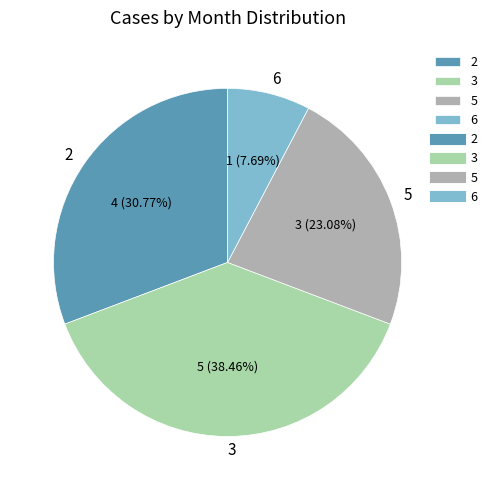

Which has a higher value, 3 or 6?

3